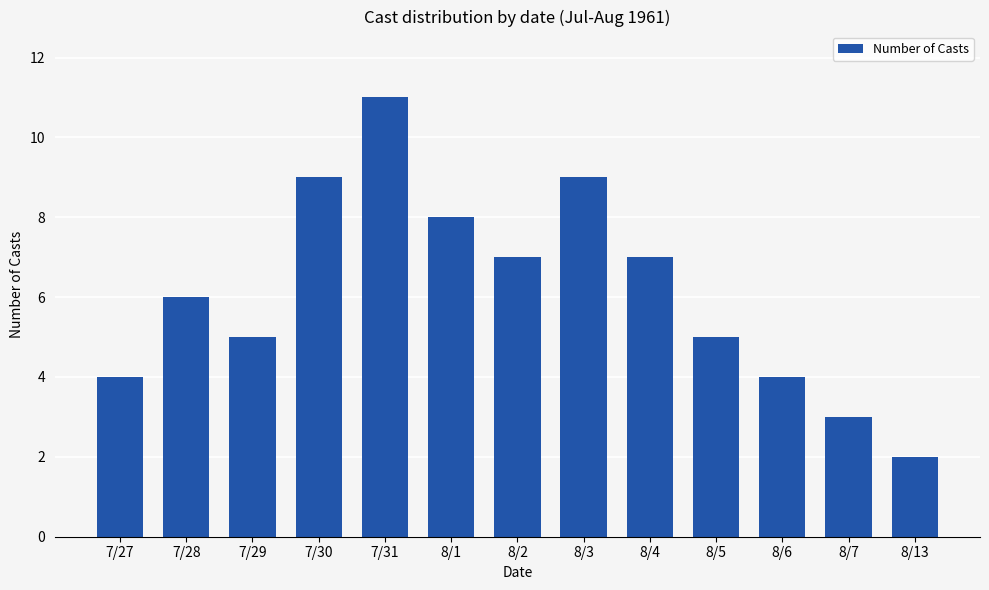

What is the label of the 3rd bar from the left?

7/29